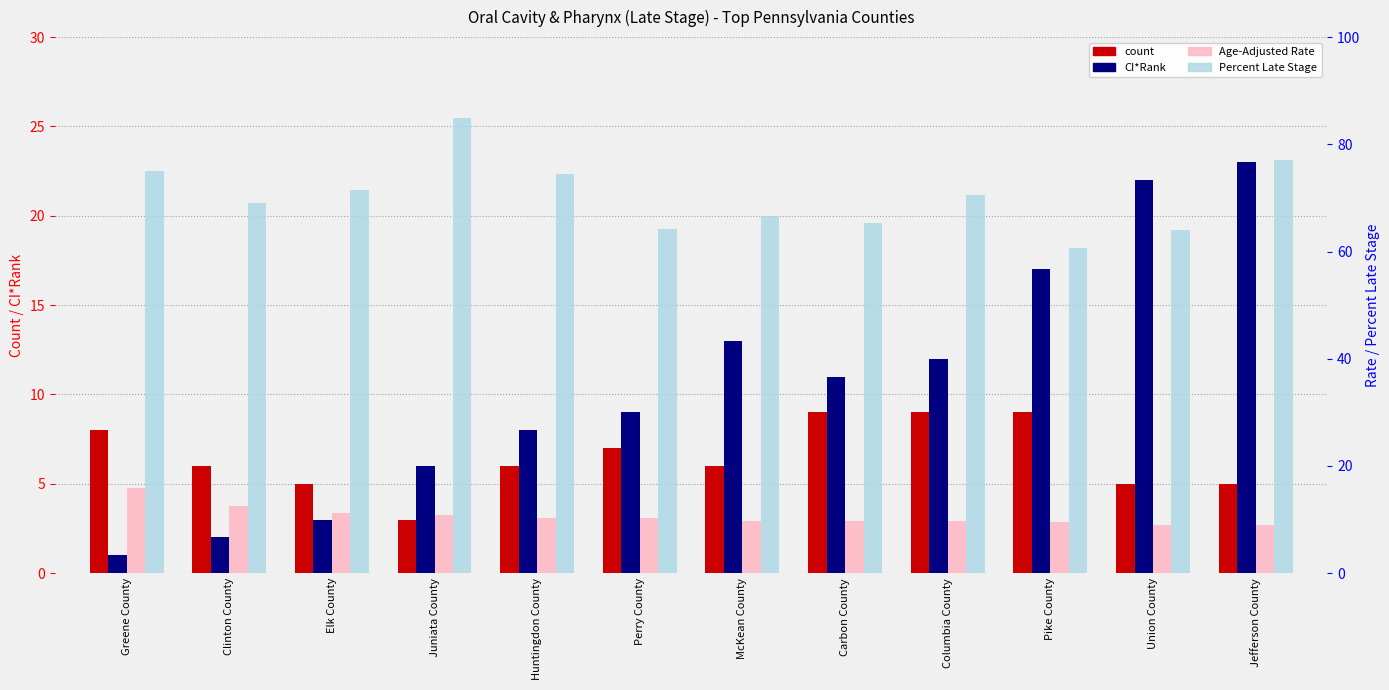

Reading right to left, what are all the values shown in this chart?

Avg Annual Count: 5.0	5.0	9.0	9.0	9.0	6.0	7.0	6.0	3.0	5.0	6.0	8.0
CI*Rank: 23.0	22.0	17.0	12.0	11.0	13.0	9.0	8.0	6.0	3.0	2.0	1.0
Age-Adjusted Rate: 9.0	9.0	9.5	9.7	9.8	9.7	10.2	10.2	10.8	11.3	12.5	15.8
Percent Late Stage: 77.1	64.1	60.6	70.5	65.3	66.7	64.2	74.4	85.0	71.4	69.0	75.0